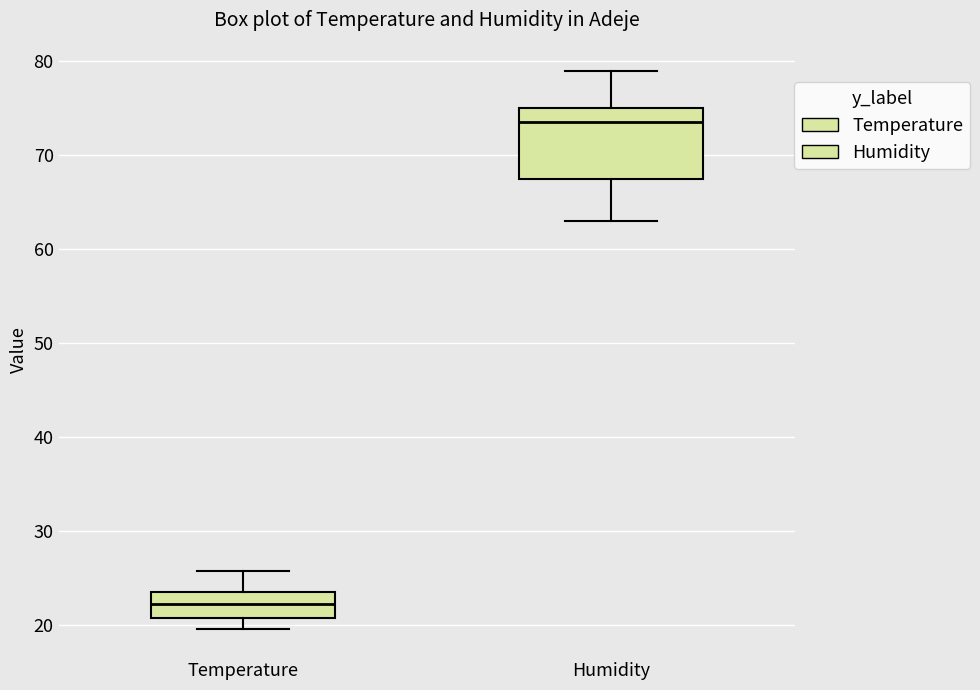

Reading left to right, transcribe this box plot: for each box, give where its median line is, the range the box spans, and where its two whiskers end, as read against the y-axis. The values are not printed on the chart, so give them approximately, as read against the axis.

Temperature: median 22, box 21 to 23, whiskers 20 to 26
Humidity: median 74, box 68 to 75, whiskers 63 to 79